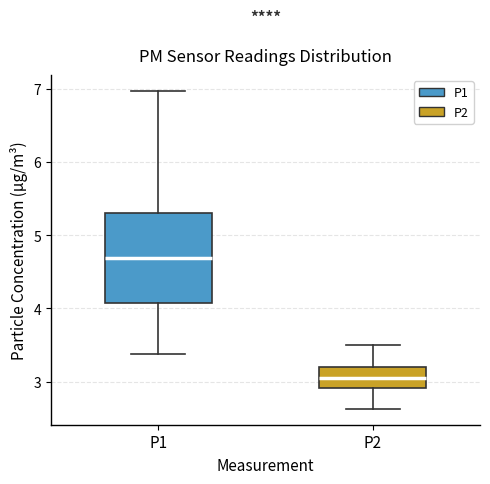

Reading left to right, read every box against the y-axis: the position of its median line, the range the box covers, and the ends of its whiskers. The values are not printed on the chart, so give them approximately, as read against the axis.

P1: median 4.7, box 4.1 to 5.3, whiskers 3.4 to 7.0
P2: median 3.1, box 2.9 to 3.2, whiskers 2.6 to 3.5